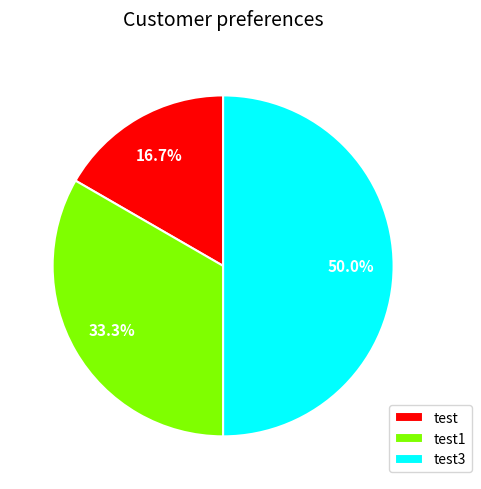

Between test1 and test3, which is larger?

test3